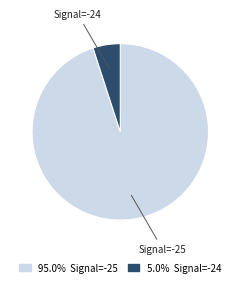

How many slices are in this pie chart?

2